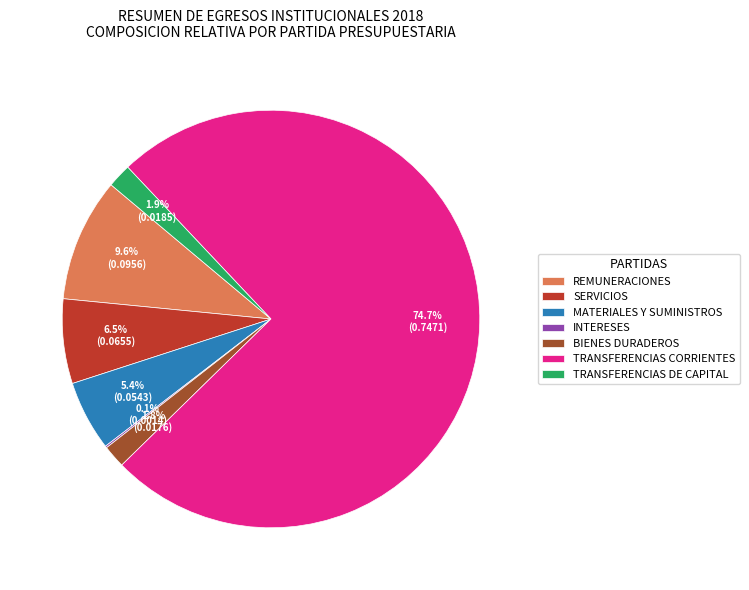

What percentage do TRANSFERENCIAS DE CAPITAL and REMUNERACIONES together represent?

11.4%